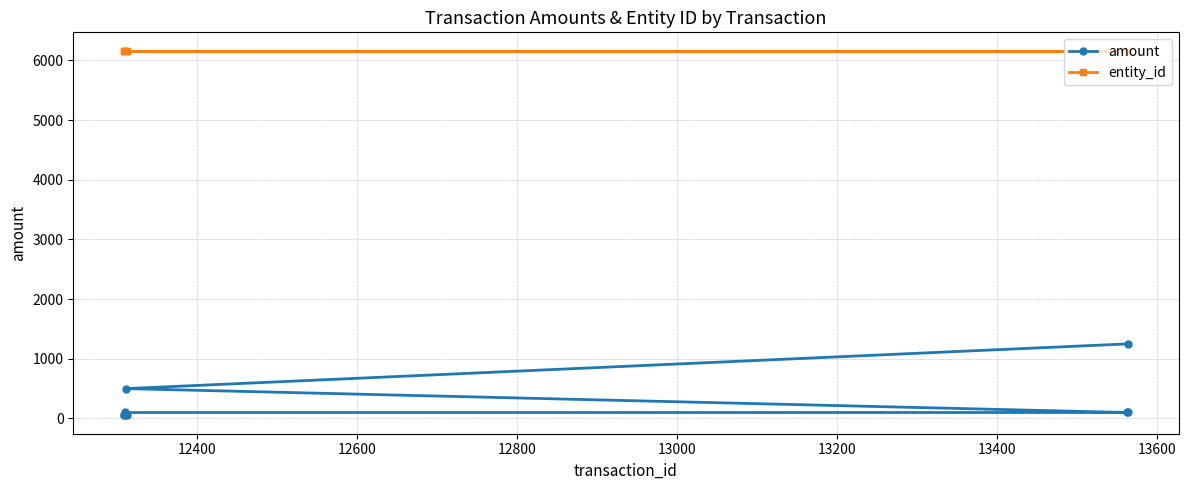

Reading left to right, what are all the values shown in this chart?

amount: 50	50	100	500	50	100	100	1250
entity_id: 6163	6163	6163	6163	6163	6163	6163	6163